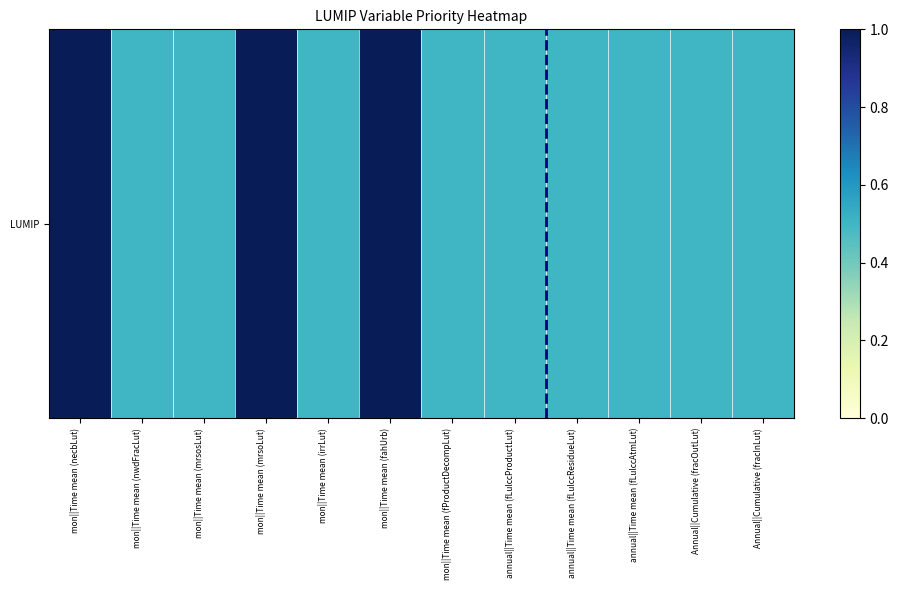

Reading left to right, extract all data points from this chart.

1.0	0.5	0.5	1.0	0.5	1.0	0.5	0.5	0.5	0.5	0.5	0.5